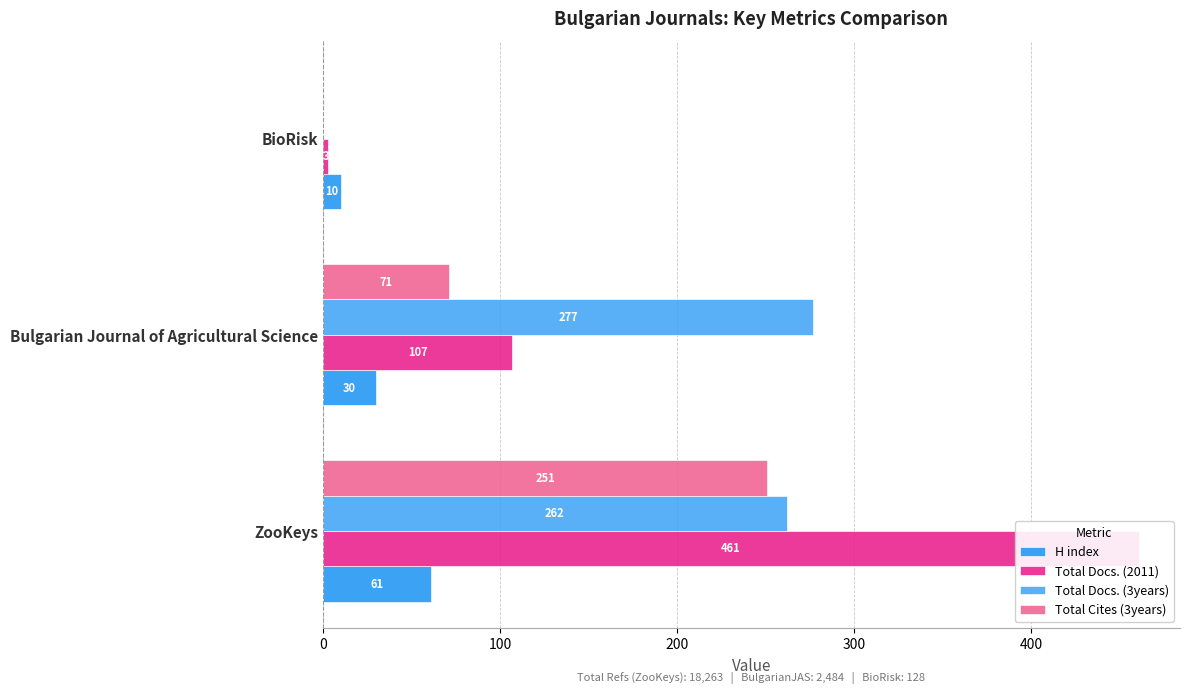

What is the difference between the maximum and second lowest values in the Total Docs. (3years) series?

15